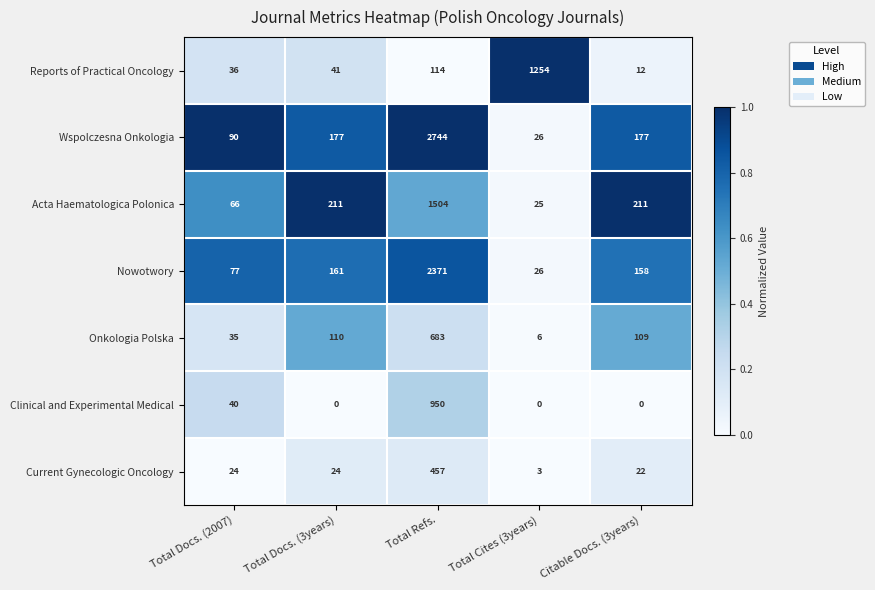

At which label does Onkologia Polska first exceed 109?

Total Docs. (3years)